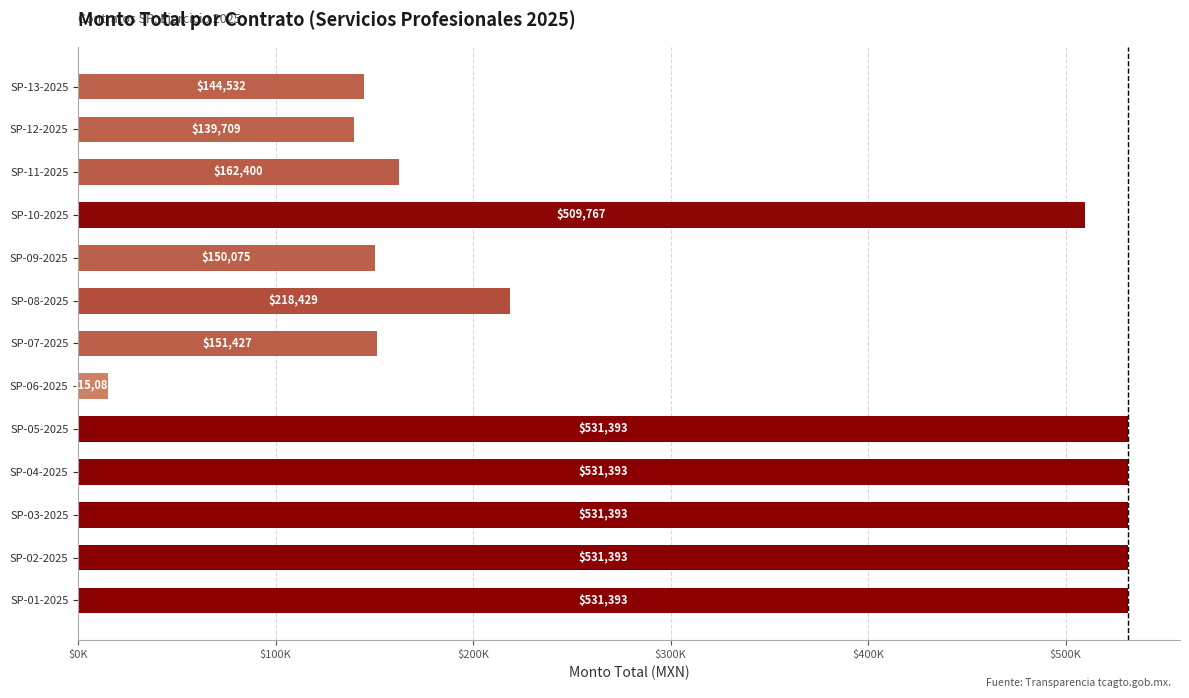

How many values are below 218428?

6